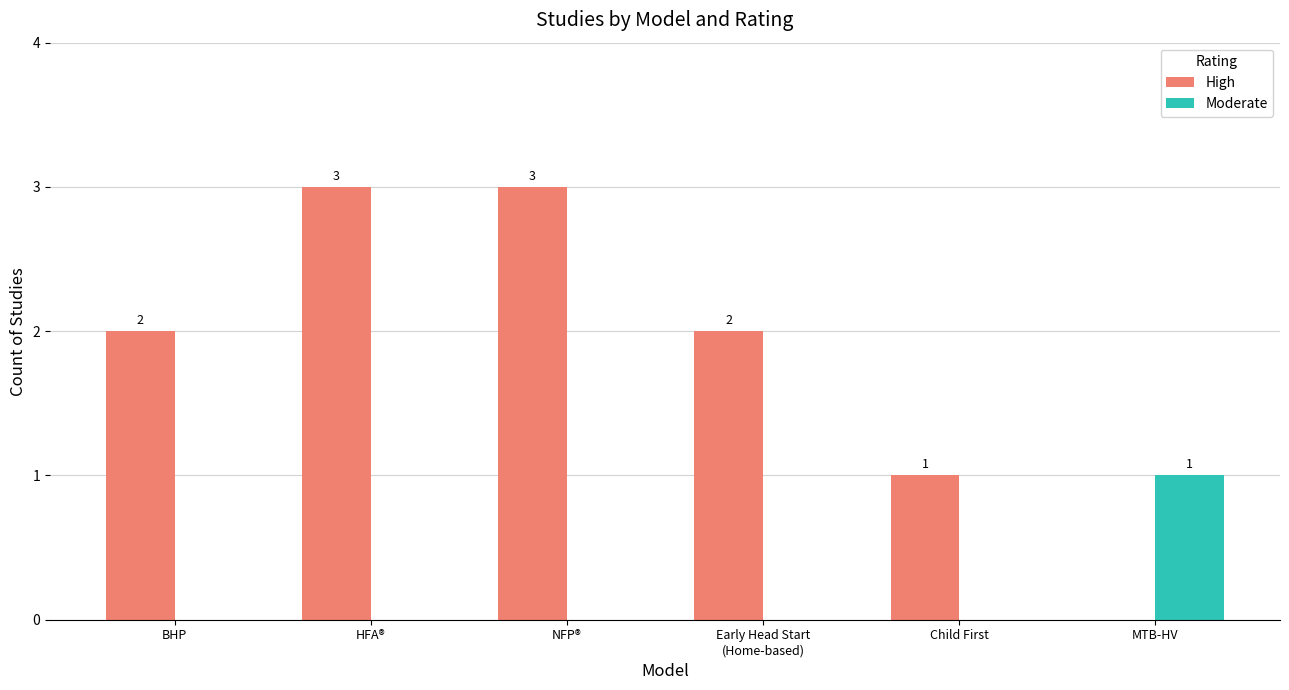

Reading right to left, transcribe all the data shown in this chart.

High: 0	1	2	3	3	2
Moderate: 1	0	0	0	0	0